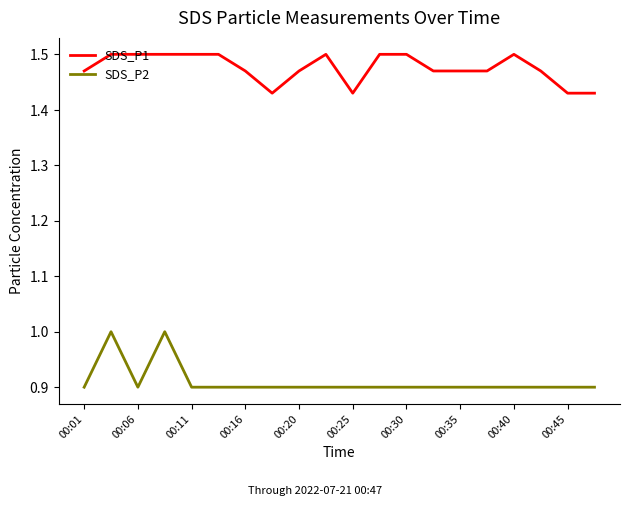

Rank the series by their maximum value, from highest to lowest.

SDS_P1, SDS_P2